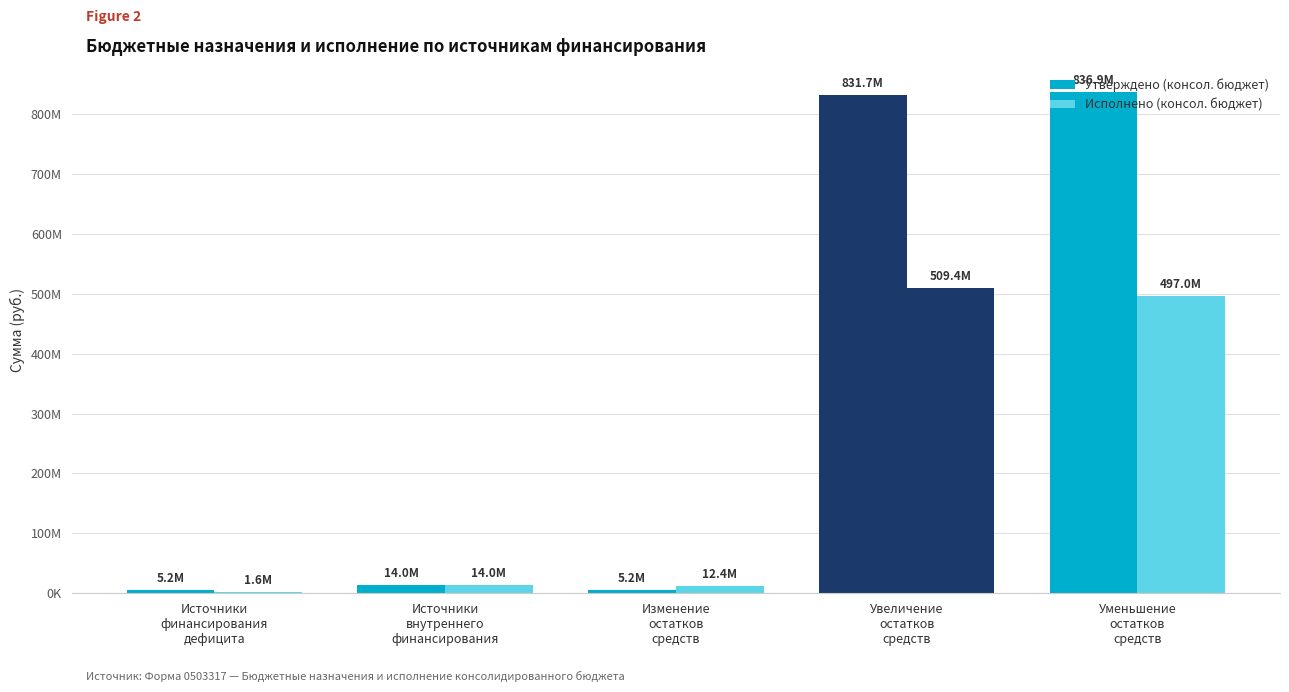

At which category is the sum across all series the highest?

Увеличение
остатков
средств